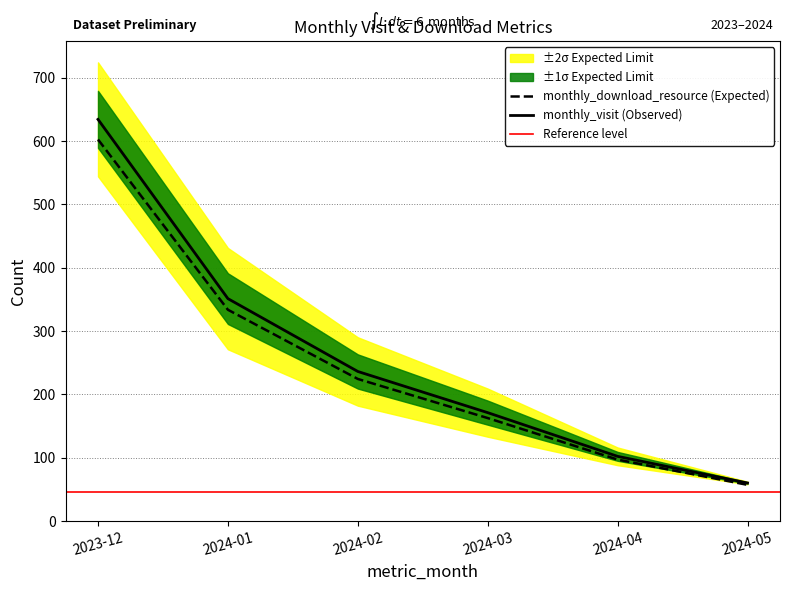

Reading left to right, transcribe all the data shown in this chart.

602.3	333.4	224.2	162.4	96.9	57.0